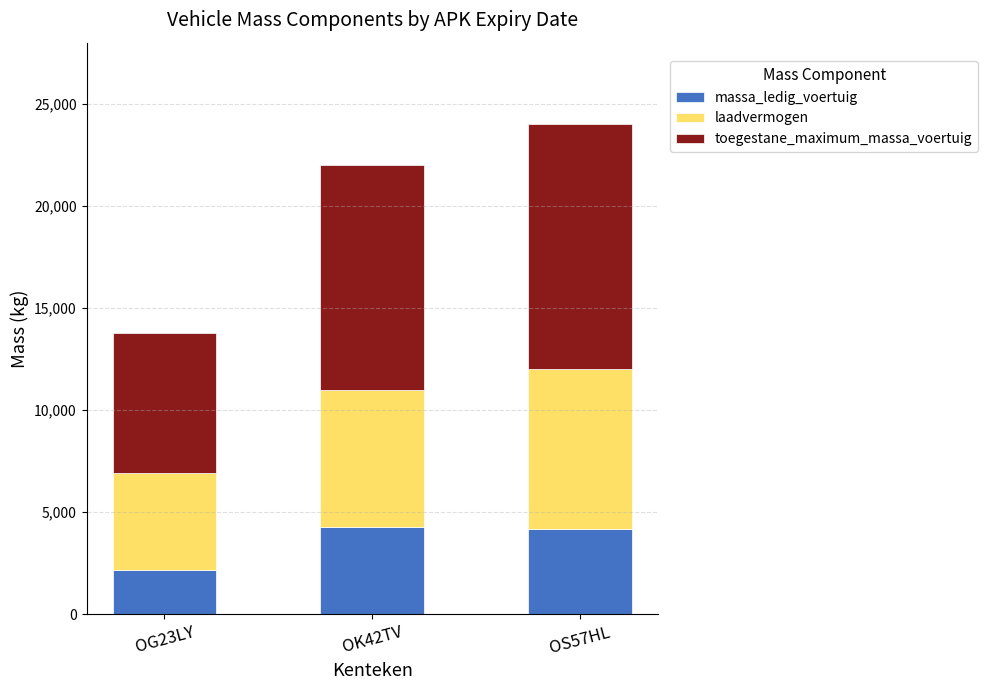

What is the minimum value for massa_ledig_voertuig?

2190